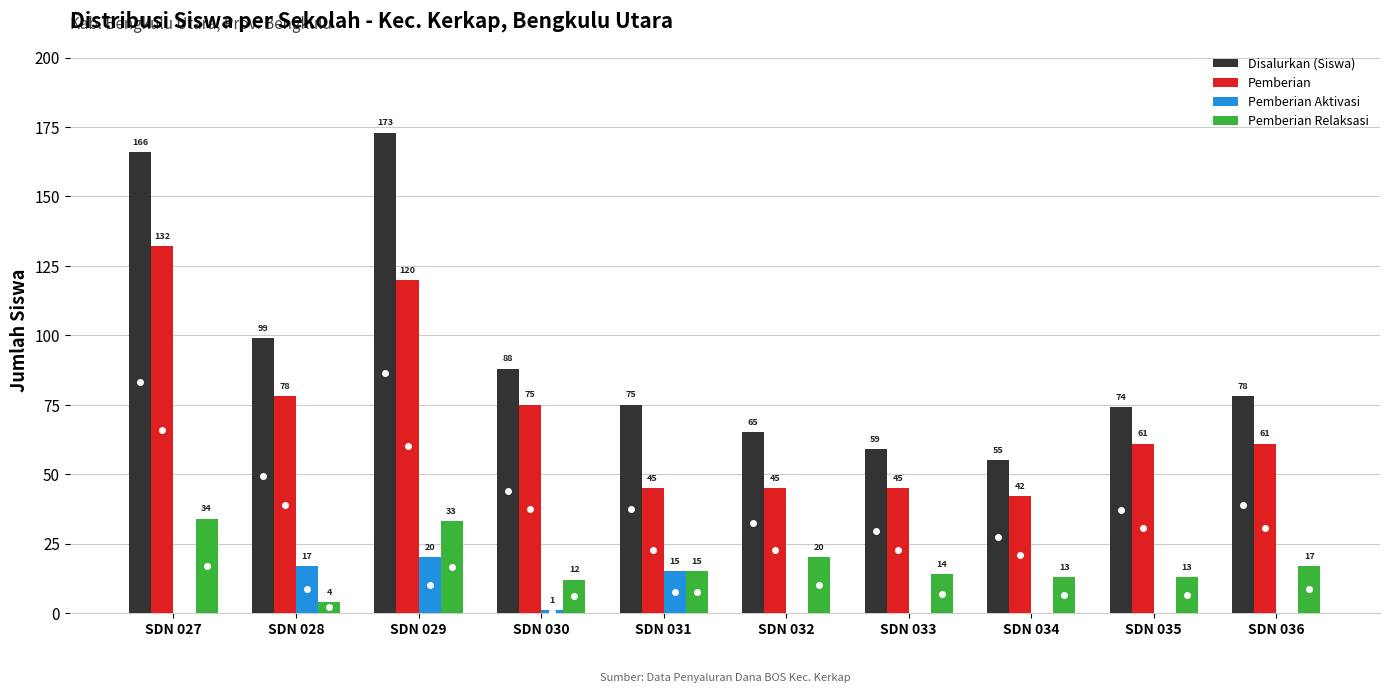

Which series has the largest range (max minus min)?

Disalurkan (Siswa)